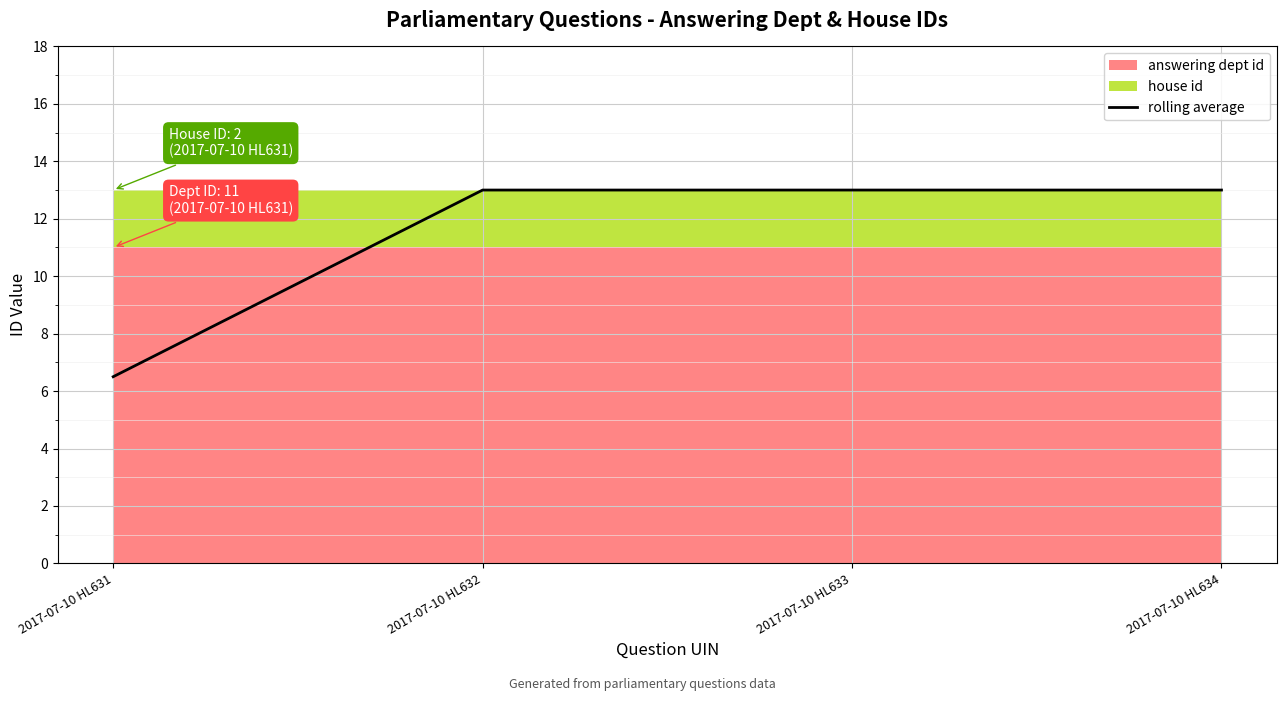

Reading left to right, what are all the values shown in this chart?

6.5	13.0	13.0	13.0